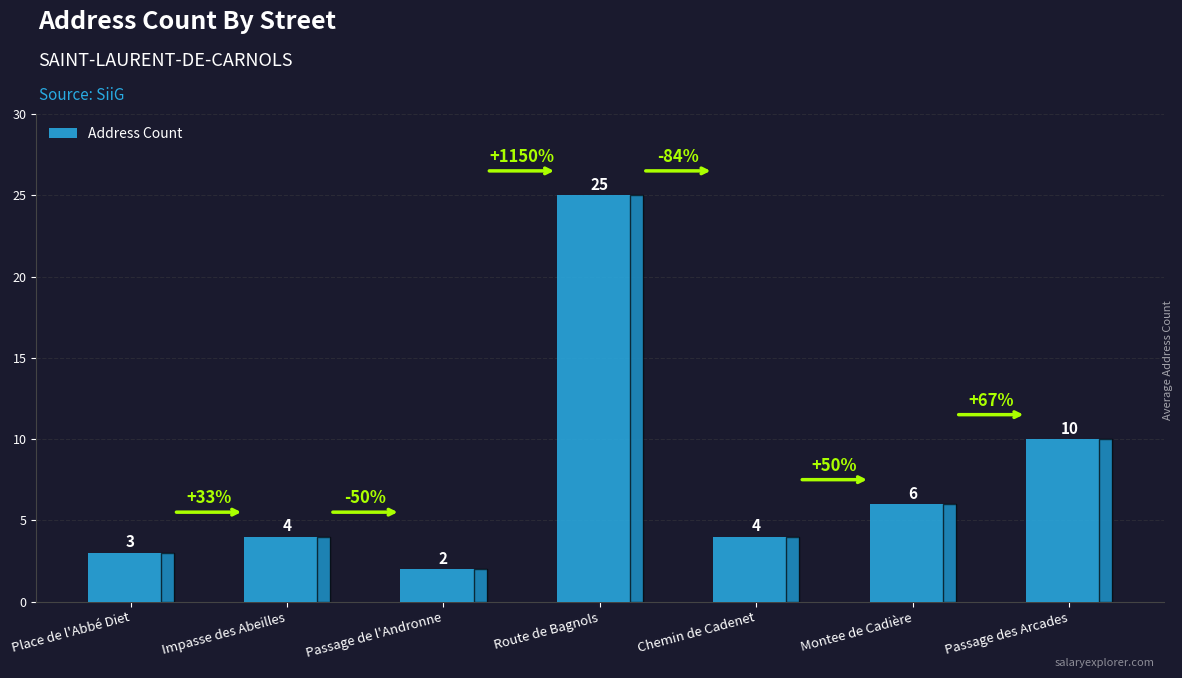

How many distinct data groups are displayed?

1